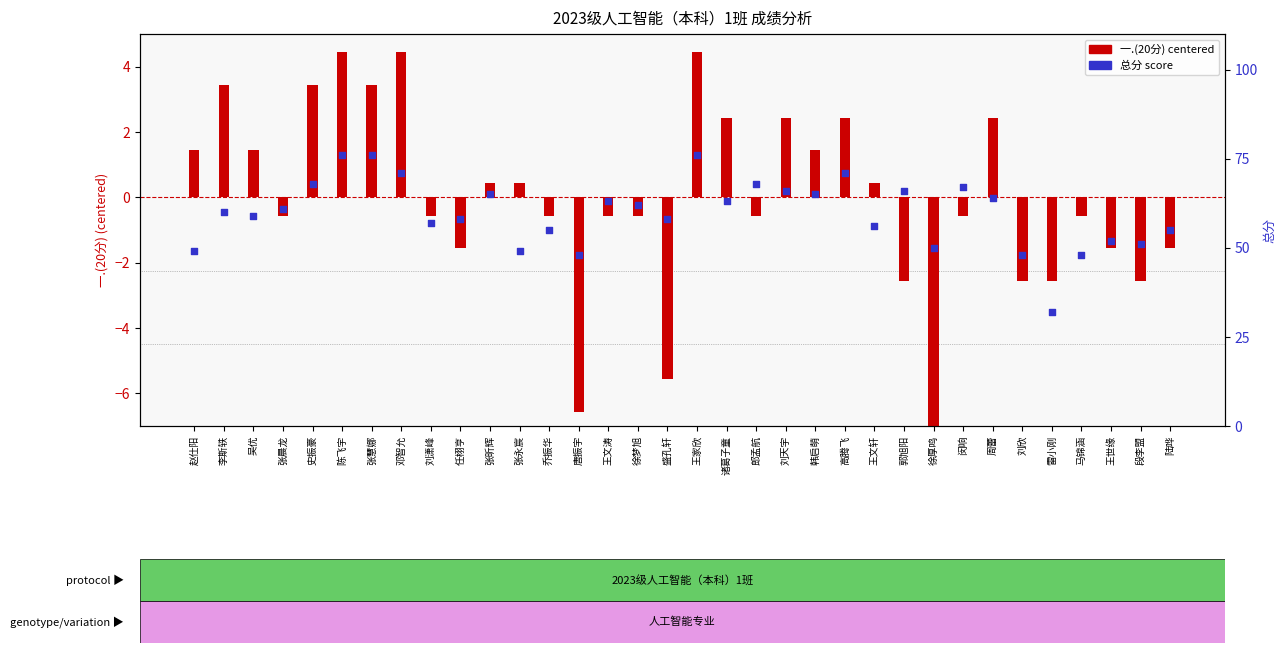

Which series has the largest total across all categories?

总分 (percentile rank)